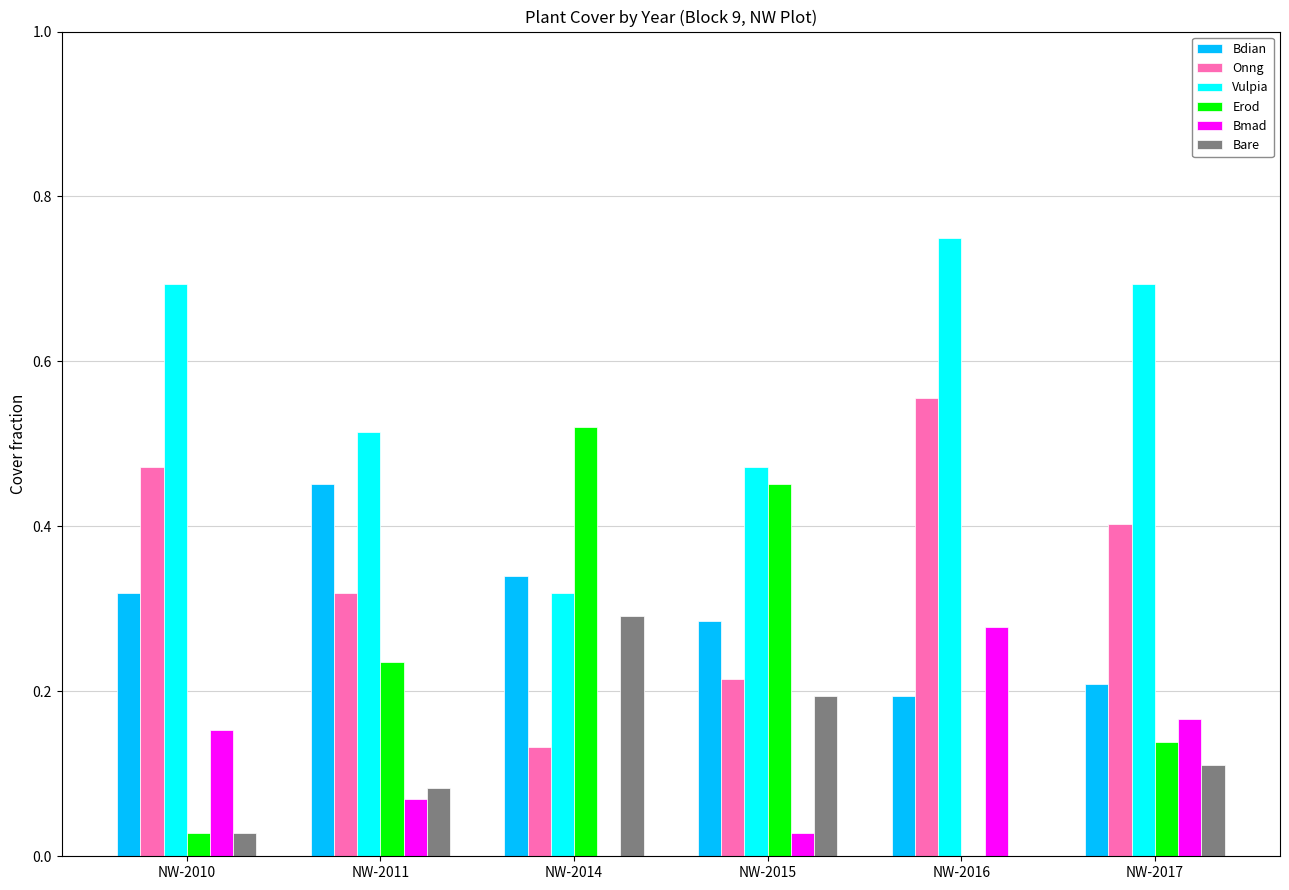

At which category does the chart reach its peak across all series?

NW-2016